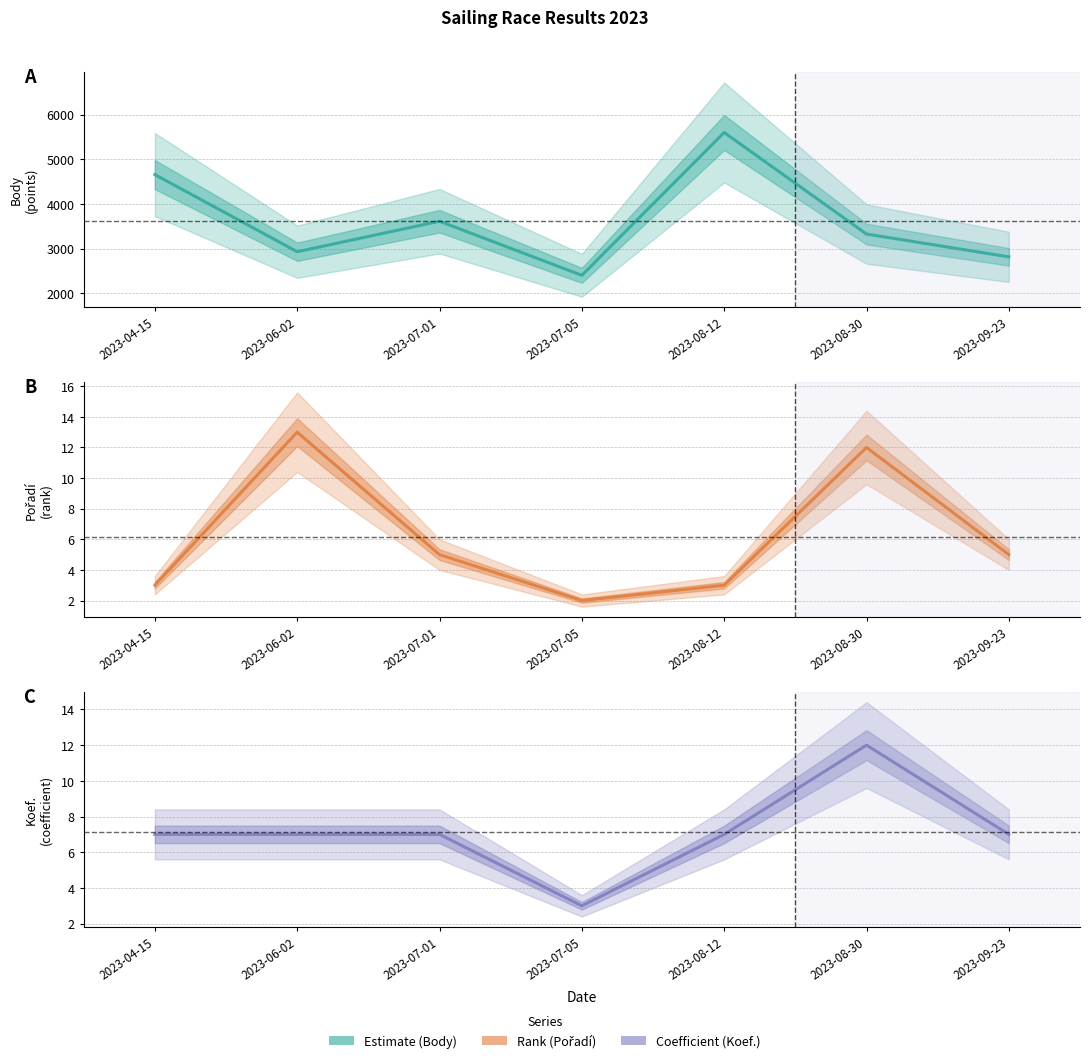

Reading left to right, what are all the values shown in this chart?

Body: 4657	2929	3612	2400	5600	3325	2814
Pořadí: 3	13	5	2	3	12	5
Koef.: 7	7	7	3	7	12	7